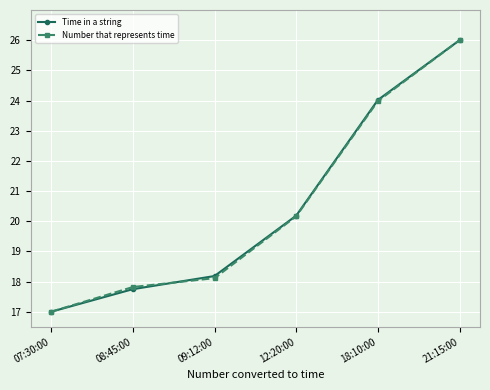

What is the difference between the Number that represents time values at 08:45:00 and 18:10:00?

6.2